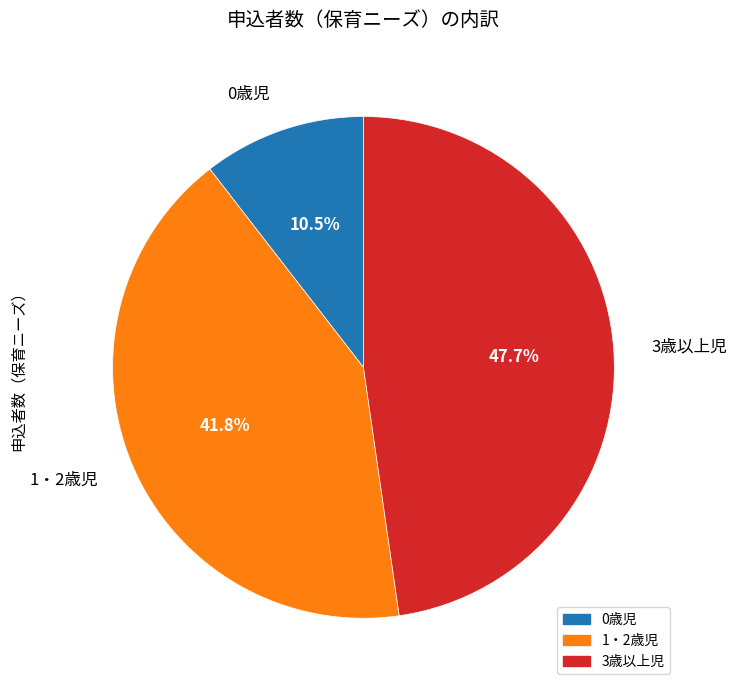

To the nearest percent, what is the difference between the largest and smallest slice percentages?

37%